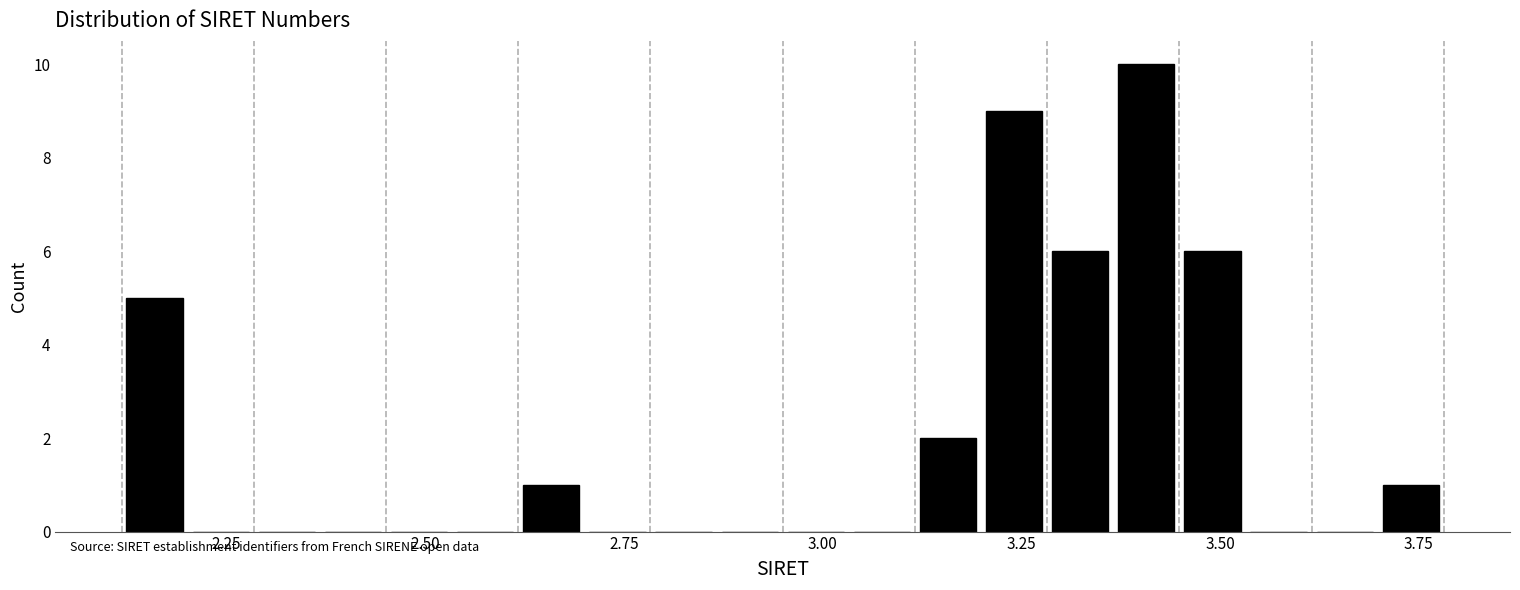

Around what value on the x-axis is the tallest bar? Give the approximate position of its centre, as read against the axis.

3.40